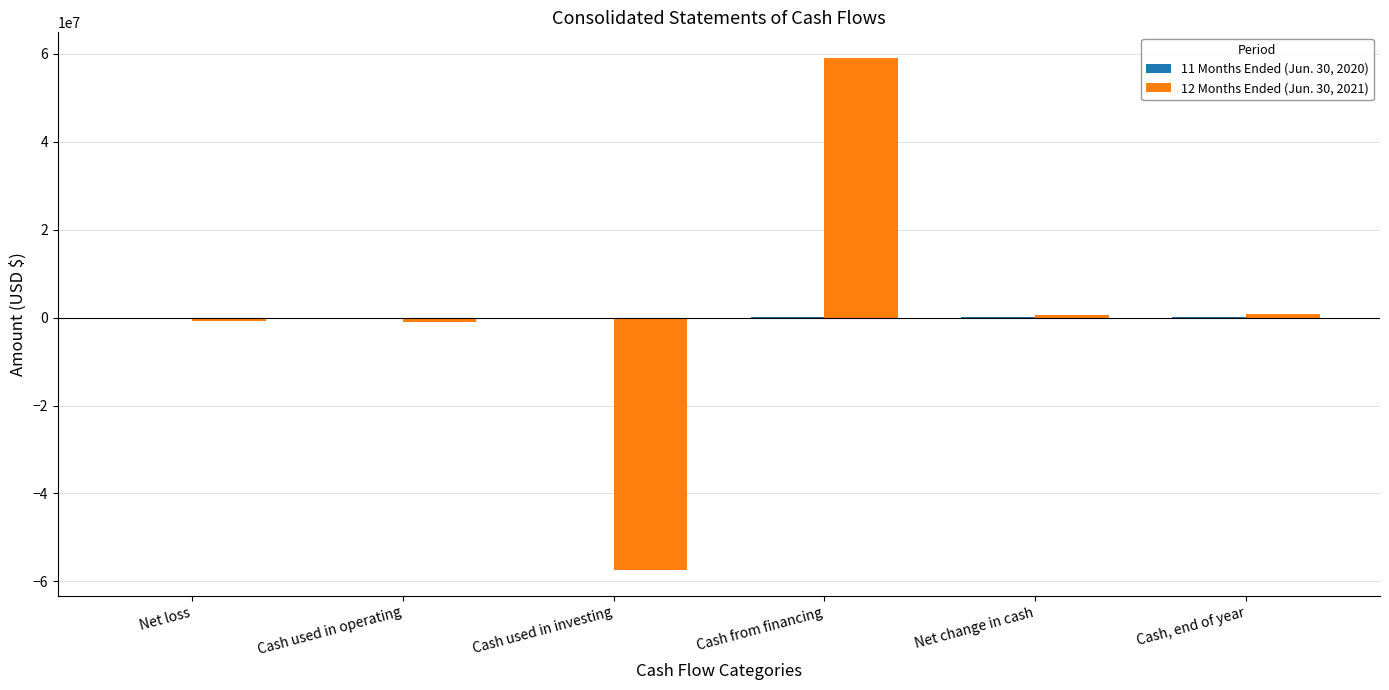

At which label does 12 Months Ended (Jun. 30, 2021) reach its peak?

Cash from financing